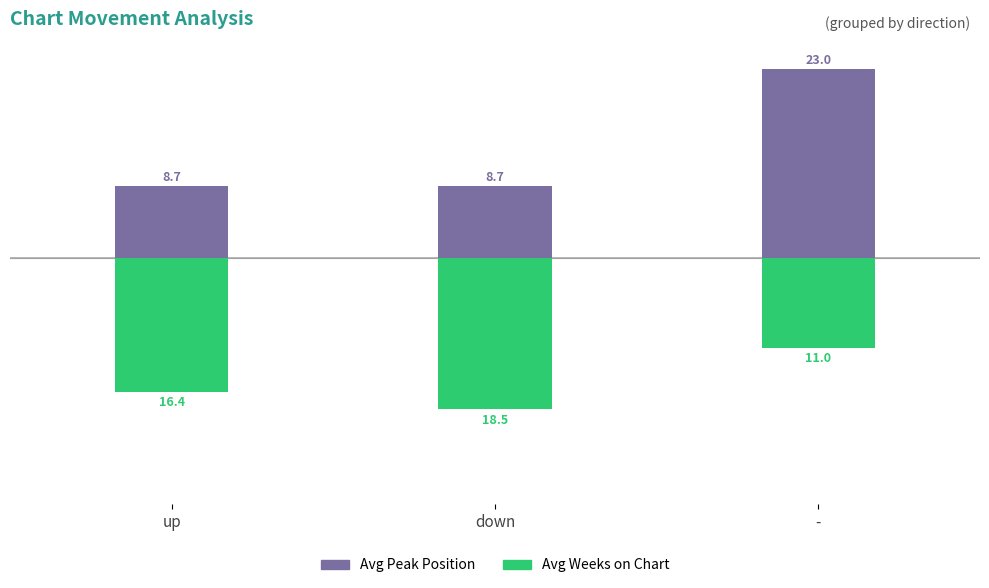

What is the label of the 1st bar from the right?

-